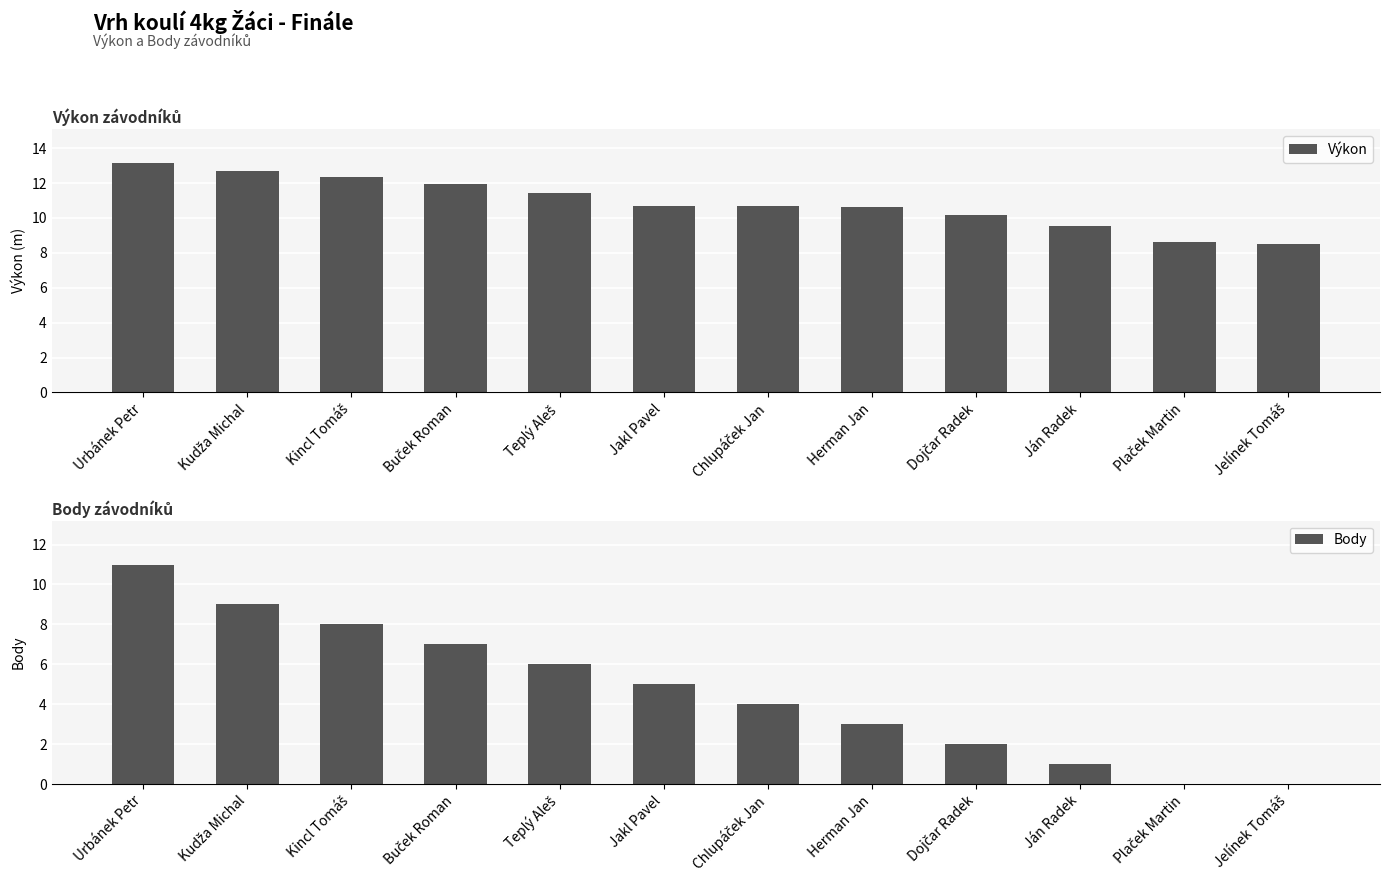

At which label does Body reach its minimum?

Plaček Martin